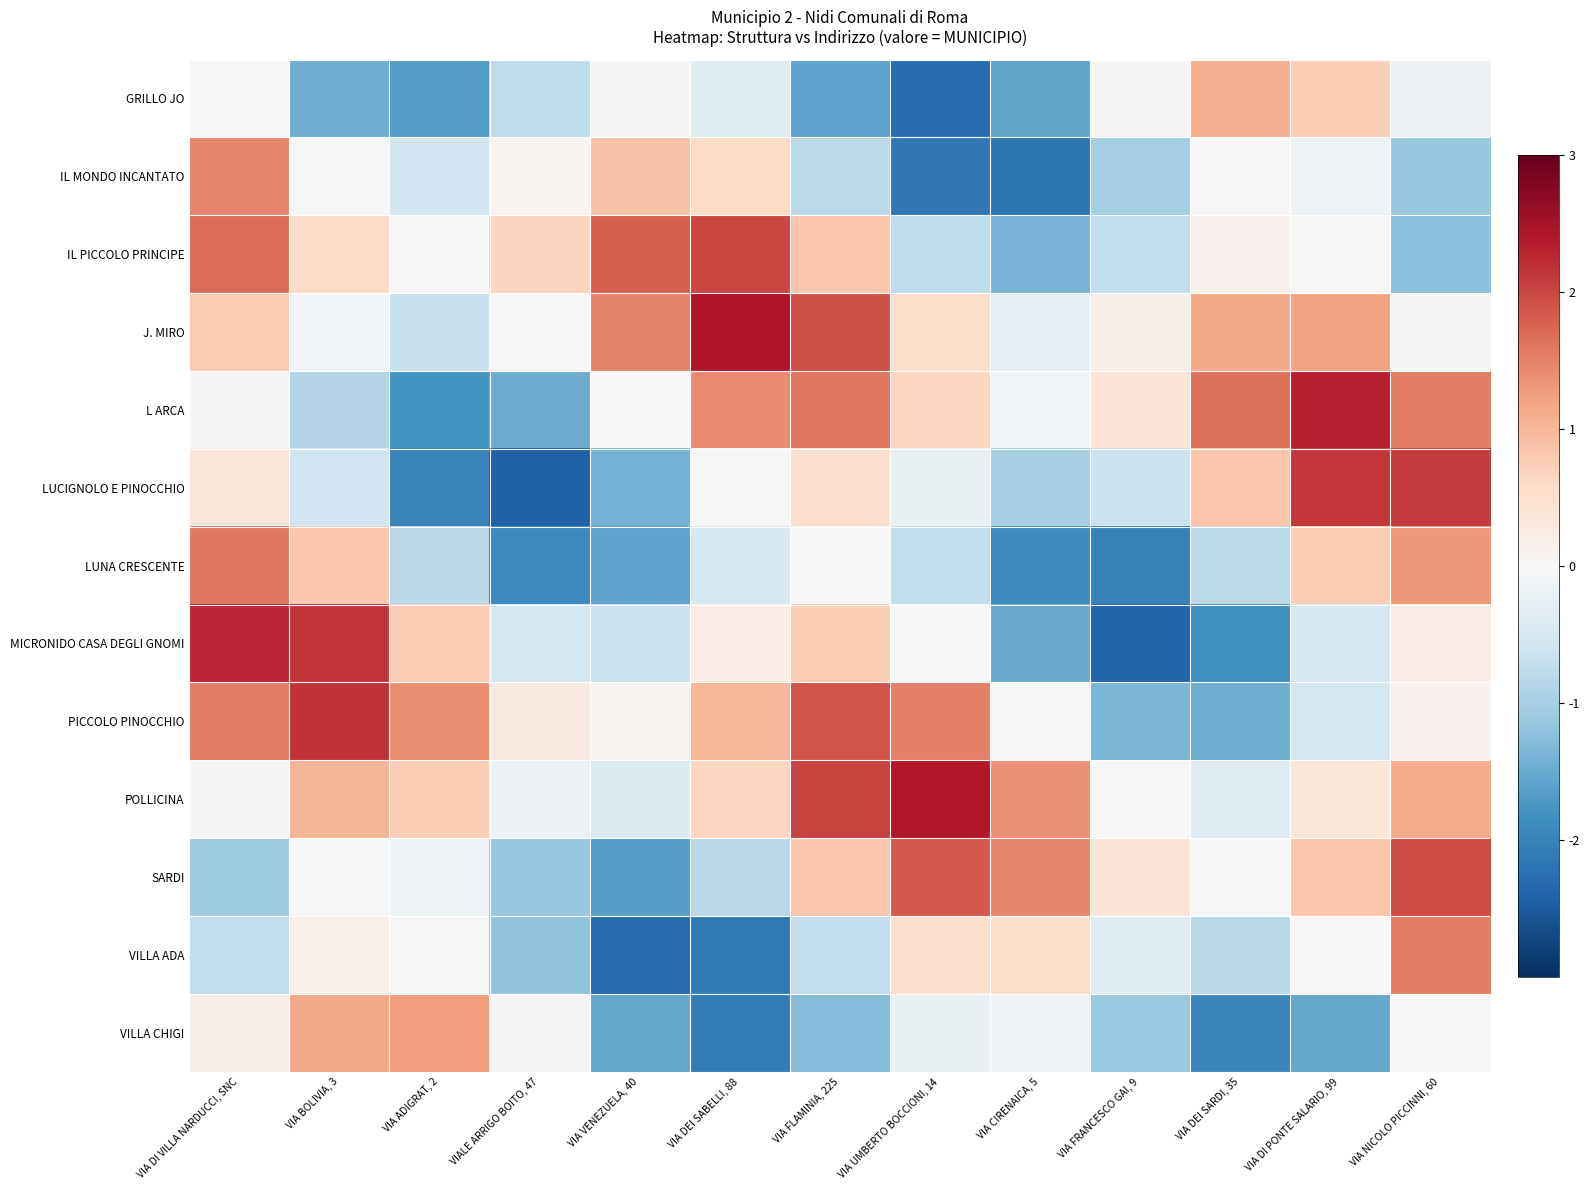

Reading left to right, list all the values displayed in this chart.

GRILLO JO: VIA DI VILLA NARDUCCI, SNC=0.0	VIA BOLIVIA, 3=-1.5	VIA ADIGRAT, 2=-1.7	VIALE ARRIGO BOITO, 47=-0.8	VIA VENEZUELA, 40=0.0	VIA DEI SABELLI, 88=-0.4	VIA FLAMINIA, 225=-1.6	VIA UMBERTO BOCCIONI, 14=-2.3	VIA CIRENAICA, 5=-1.5	VIA FRANCESCO GAI, 9=0.0	VIA DEI SARDI, 35=1.1	VIA DI PONTE SALARIO, 99=0.7	VIA NICOLO PICCINNI, 60=-0.2
IL MONDO INCANTATO: VIA DI VILLA NARDUCCI, SNC=1.5	VIA BOLIVIA, 3=0.0	VIA ADIGRAT, 2=-0.6	VIALE ARRIGO BOITO, 47=0.1	VIA VENEZUELA, 40=0.9	VIA DEI SABELLI, 88=0.6	VIA FLAMINIA, 225=-0.8	VIA UMBERTO BOCCIONI, 14=-2.1	VIA CIRENAICA, 5=-2.2	VIA FRANCESCO GAI, 9=-1.0	VIA DEI SARDI, 35=0.0	VIA DI PONTE SALARIO, 99=-0.1	VIA NICOLO PICCINNI, 60=-1.1
IL PICCOLO PRINCIPE: VIA DI VILLA NARDUCCI, SNC=1.7	VIA BOLIVIA, 3=0.6	VIA ADIGRAT, 2=0.0	VIALE ARRIGO BOITO, 47=0.7	VIA VENEZUELA, 40=1.8	VIA DEI SABELLI, 88=2.0	VIA FLAMINIA, 225=0.8	VIA UMBERTO BOCCIONI, 14=-0.8	VIA CIRENAICA, 5=-1.4	VIA FRANCESCO GAI, 9=-0.7	VIA DEI SARDI, 35=0.1	VIA DI PONTE SALARIO, 99=-0.0	VIA NICOLO PICCINNI, 60=-1.3
J. MIRO: VIA DI VILLA NARDUCCI, SNC=0.8	VIA BOLIVIA, 3=-0.1	VIA ADIGRAT, 2=-0.7	VIALE ARRIGO BOITO, 47=0.0	VIA VENEZUELA, 40=1.5	VIA DEI SABELLI, 88=2.4	VIA FLAMINIA, 225=1.9	VIA UMBERTO BOCCIONI, 14=0.5	VIA CIRENAICA, 5=-0.3	VIA FRANCESCO GAI, 9=0.2	VIA DEI SARDI, 35=1.1	VIA DI PONTE SALARIO, 99=1.2	VIA NICOLO PICCINNI, 60=-0.0
L ARCA: VIA DI VILLA NARDUCCI, SNC=-0.0	VIA BOLIVIA, 3=-0.9	VIA ADIGRAT, 2=-1.8	VIALE ARRIGO BOITO, 47=-1.5	VIA VENEZUELA, 40=0.0	VIA DEI SABELLI, 88=1.4	VIA FLAMINIA, 225=1.6	VIA UMBERTO BOCCIONI, 14=0.7	VIA CIRENAICA, 5=-0.1	VIA FRANCESCO GAI, 9=0.4	VIA DEI SARDI, 35=1.7	VIA DI PONTE SALARIO, 99=2.3	VIA NICOLO PICCINNI, 60=1.5
LUCIGNOLO E PINOCCHIO: VIA DI VILLA NARDUCCI, SNC=0.4	VIA BOLIVIA, 3=-0.6	VIA ADIGRAT, 2=-2.0	VIALE ARRIGO BOITO, 47=-2.4	VIA VENEZUELA, 40=-1.4	VIA DEI SABELLI, 88=0.0	VIA FLAMINIA, 225=0.5	VIA UMBERTO BOCCIONI, 14=-0.2	VIA CIRENAICA, 5=-1.0	VIA FRANCESCO GAI, 9=-0.6	VIA DEI SARDI, 35=0.8	VIA DI PONTE SALARIO, 99=2.1	VIA NICOLO PICCINNI, 60=2.1
LUNA CRESCENTE: VIA DI VILLA NARDUCCI, SNC=1.6	VIA BOLIVIA, 3=0.8	VIA ADIGRAT, 2=-0.8	VIALE ARRIGO BOITO, 47=-1.9	VIA VENEZUELA, 40=-1.6	VIA DEI SABELLI, 88=-0.5	VIA FLAMINIA, 225=0.0	VIA UMBERTO BOCCIONI, 14=-0.7	VIA CIRENAICA, 5=-1.9	VIA FRANCESCO GAI, 9=-2.0	VIA DEI SARDI, 35=-0.8	VIA DI PONTE SALARIO, 99=0.7	VIA NICOLO PICCINNI, 60=1.3
MICRONIDO CASA DEGLI GNOMI: VIA DI VILLA NARDUCCI, SNC=2.3	VIA BOLIVIA, 3=2.1	VIA ADIGRAT, 2=0.8	VIALE ARRIGO BOITO, 47=-0.5	VIA VENEZUELA, 40=-0.7	VIA DEI SABELLI, 88=0.2	VIA FLAMINIA, 225=0.7	VIA UMBERTO BOCCIONI, 14=0.0	VIA CIRENAICA, 5=-1.5	VIA FRANCESCO GAI, 9=-2.4	VIA DEI SARDI, 35=-1.8	VIA DI PONTE SALARIO, 99=-0.5	VIA NICOLO PICCINNI, 60=0.2
PICCOLO PINOCCHIO: VIA DI VILLA NARDUCCI, SNC=1.5	VIA BOLIVIA, 3=2.2	VIA ADIGRAT, 2=1.4	VIALE ARRIGO BOITO, 47=0.3	VIA VENEZUELA, 40=0.1	VIA DEI SABELLI, 88=1.0	VIA FLAMINIA, 225=1.9	VIA UMBERTO BOCCIONI, 14=1.5	VIA CIRENAICA, 5=0.0	VIA FRANCESCO GAI, 9=-1.4	VIA DEI SARDI, 35=-1.5	VIA DI PONTE SALARIO, 99=-0.5	VIA NICOLO PICCINNI, 60=0.1
POLLICINA: VIA DI VILLA NARDUCCI, SNC=-0.0	VIA BOLIVIA, 3=1.0	VIA ADIGRAT, 2=0.7	VIALE ARRIGO BOITO, 47=-0.2	VIA VENEZUELA, 40=-0.4	VIA DEI SABELLI, 88=0.6	VIA FLAMINIA, 225=2.0	VIA UMBERTO BOCCIONI, 14=2.4	VIA CIRENAICA, 5=1.4	VIA FRANCESCO GAI, 9=0.0	VIA DEI SARDI, 35=-0.4	VIA DI PONTE SALARIO, 99=0.4	VIA NICOLO PICCINNI, 60=1.1
SARDI: VIA DI VILLA NARDUCCI, SNC=-1.1	VIA BOLIVIA, 3=-0.0	VIA ADIGRAT, 2=-0.1	VIALE ARRIGO BOITO, 47=-1.1	VIA VENEZUELA, 40=-1.7	VIA DEI SABELLI, 88=-0.8	VIA FLAMINIA, 225=0.8	VIA UMBERTO BOCCIONI, 14=1.8	VIA CIRENAICA, 5=1.5	VIA FRANCESCO GAI, 9=0.4	VIA DEI SARDI, 35=0.0	VIA DI PONTE SALARIO, 99=0.8	VIA NICOLO PICCINNI, 60=2.0
VILLA ADA: VIA DI VILLA NARDUCCI, SNC=-0.7	VIA BOLIVIA, 3=0.1	VIA ADIGRAT, 2=0.0	VIALE ARRIGO BOITO, 47=-1.2	VIA VENEZUELA, 40=-2.3	VIA DEI SABELLI, 88=-2.1	VIA FLAMINIA, 225=-0.7	VIA UMBERTO BOCCIONI, 14=0.5	VIA CIRENAICA, 5=0.5	VIA FRANCESCO GAI, 9=-0.4	VIA DEI SARDI, 35=-0.8	VIA DI PONTE SALARIO, 99=0.0	VIA NICOLO PICCINNI, 60=1.5
VILLA CHIGI: VIA DI VILLA NARDUCCI, SNC=0.2	VIA BOLIVIA, 3=1.1	VIA ADIGRAT, 2=1.3	VIALE ARRIGO BOITO, 47=0.0	VIA VENEZUELA, 40=-1.5	VIA DEI SABELLI, 88=-2.1	VIA FLAMINIA, 225=-1.3	VIA UMBERTO BOCCIONI, 14=-0.2	VIA CIRENAICA, 5=-0.1	VIA FRANCESCO GAI, 9=-1.1	VIA DEI SARDI, 35=-2.0	VIA DI PONTE SALARIO, 99=-1.5	VIA NICOLO PICCINNI, 60=0.0